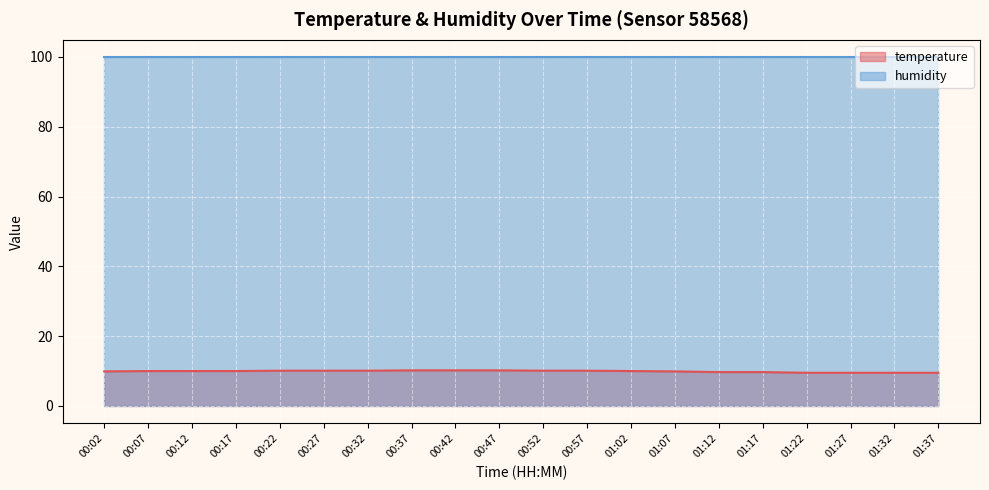

What is the difference between the maximum and second lowest values?

0.7